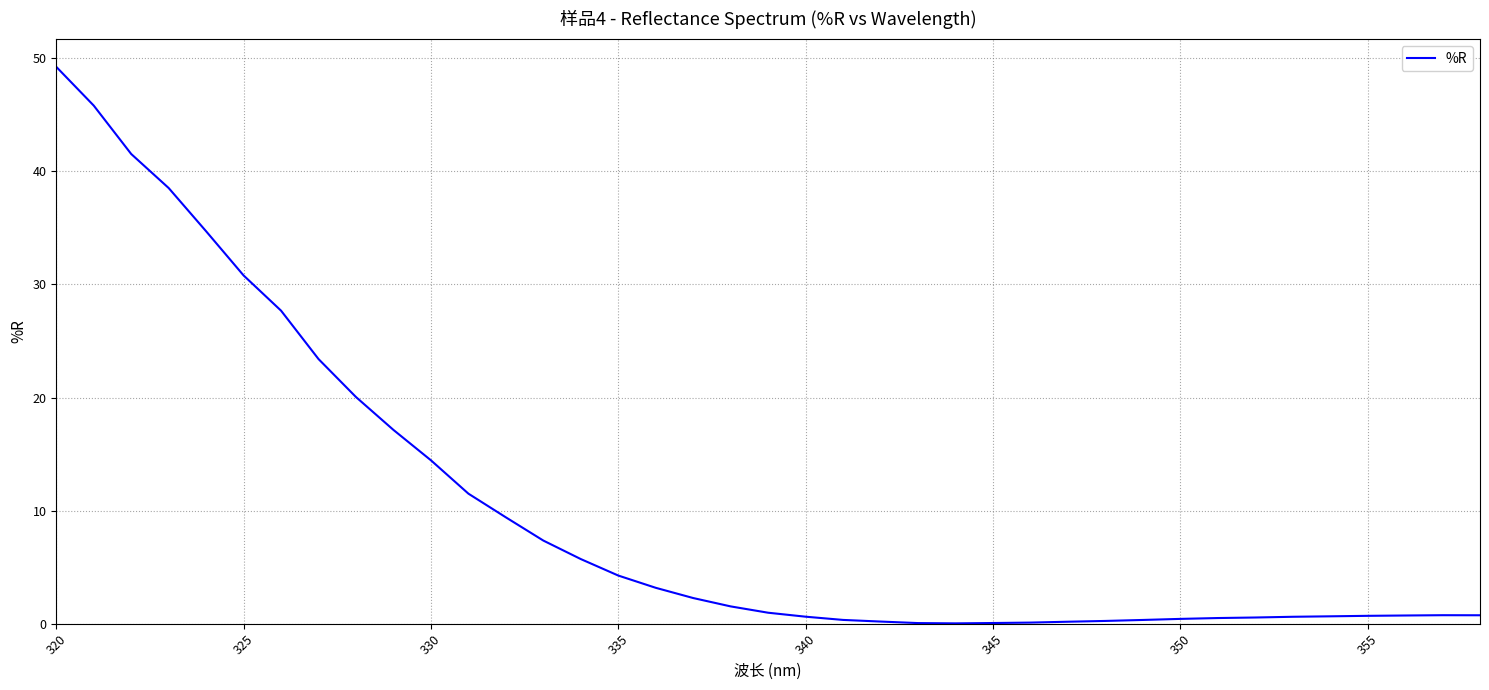

The chart shows a value of 0.6 at 340. True or false?

True